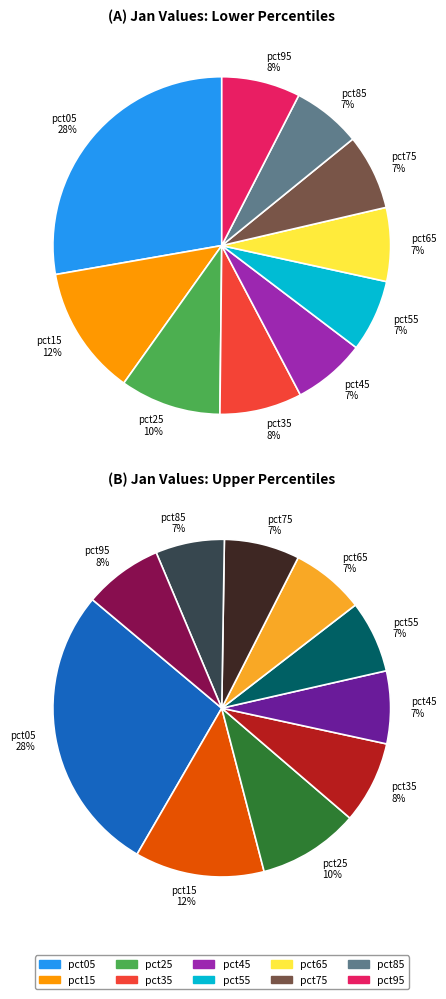

Between pct05 and pct35, which is larger?

pct05